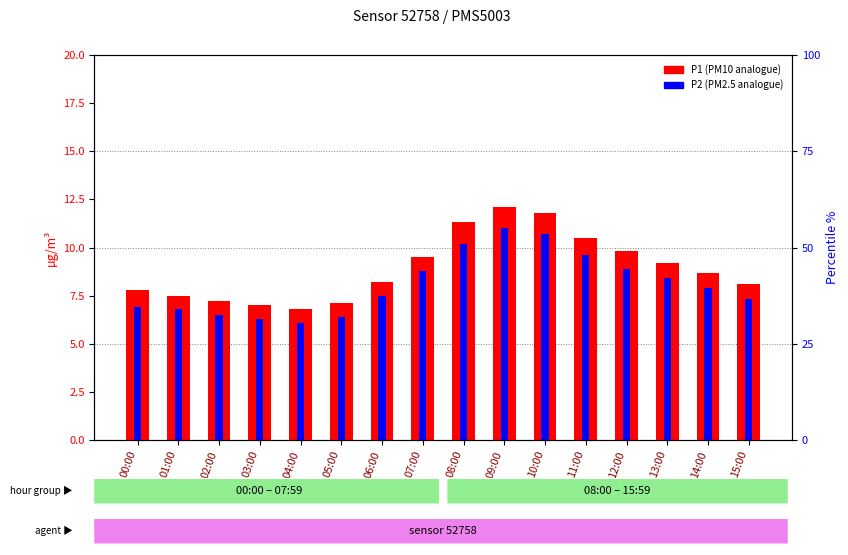

At which label does P2 (PM2.5) first exceed 7?

06:00